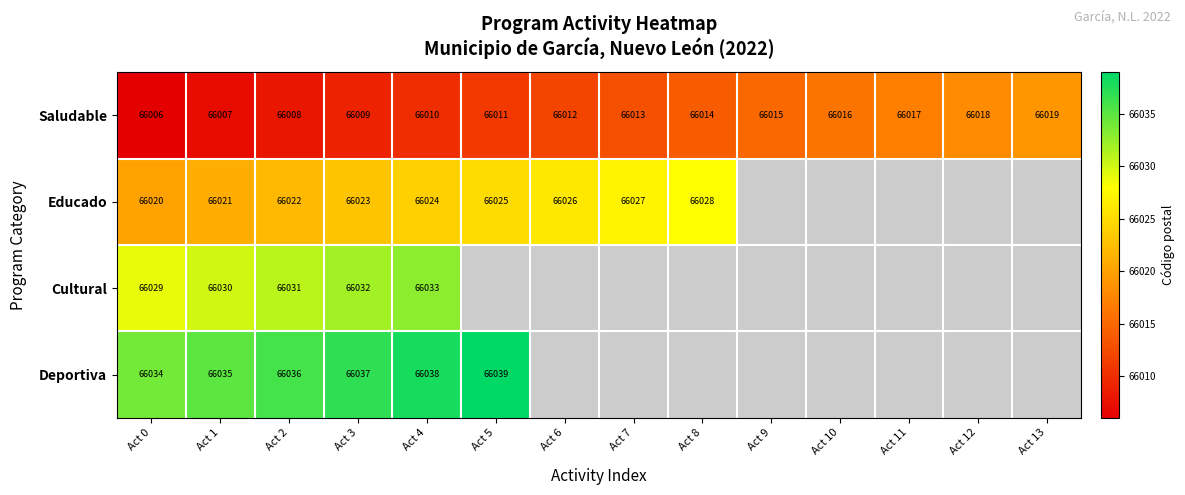

What is the total value across all series at Act 7?

132040